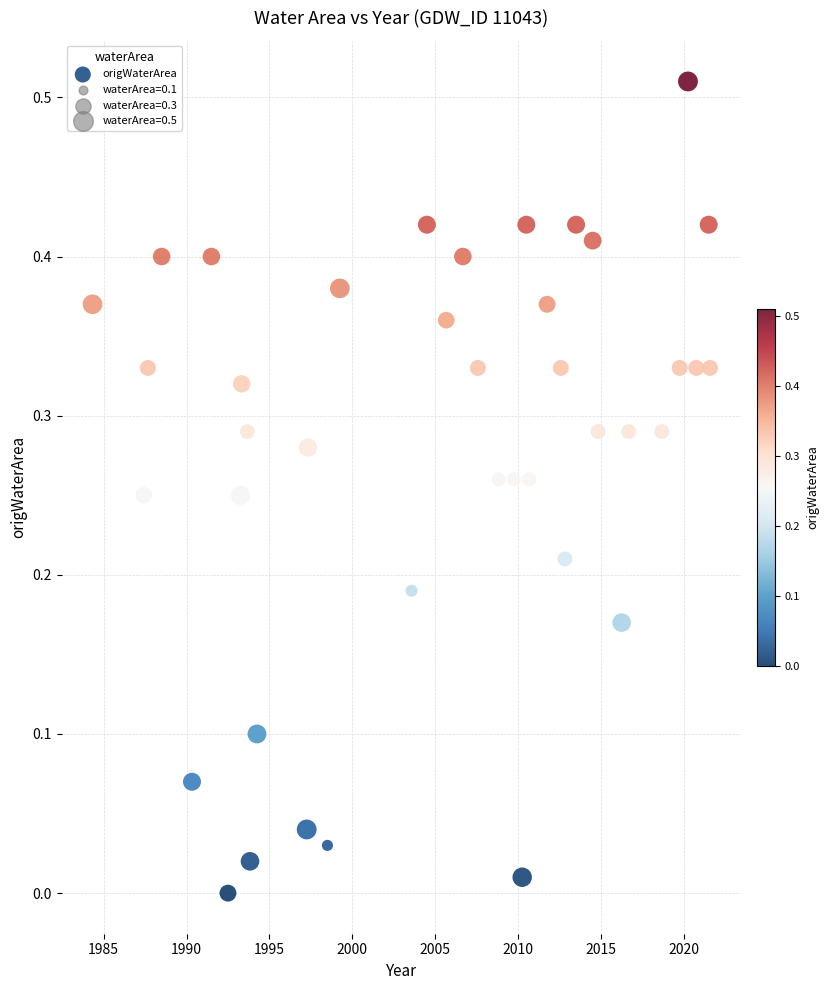

What is the range of X values (max minus min)?

37.2